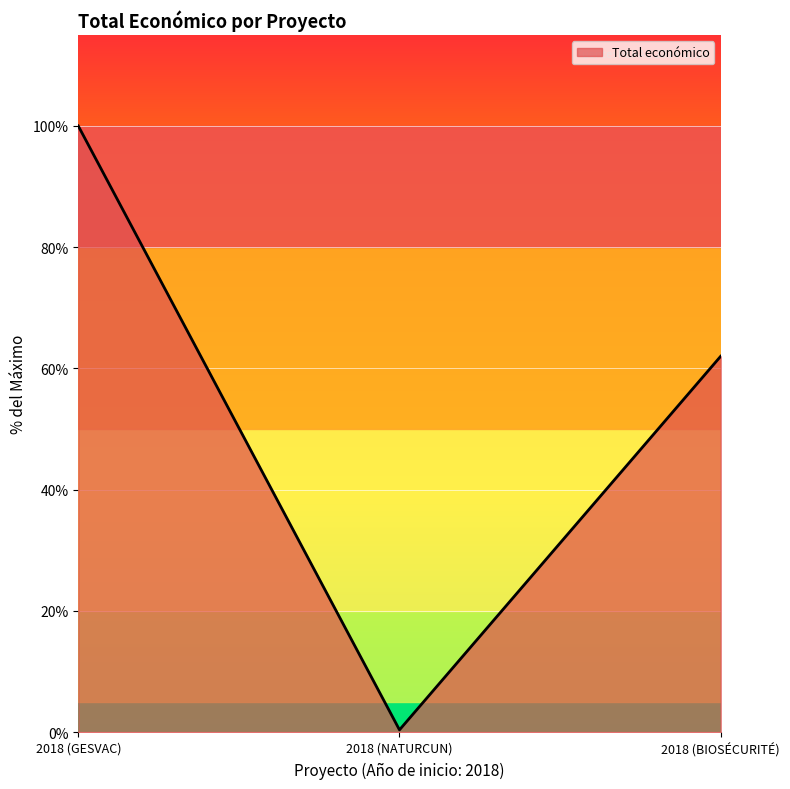

At which label is the value closest to 50?

2018 (BIOSÉCURITÉ)